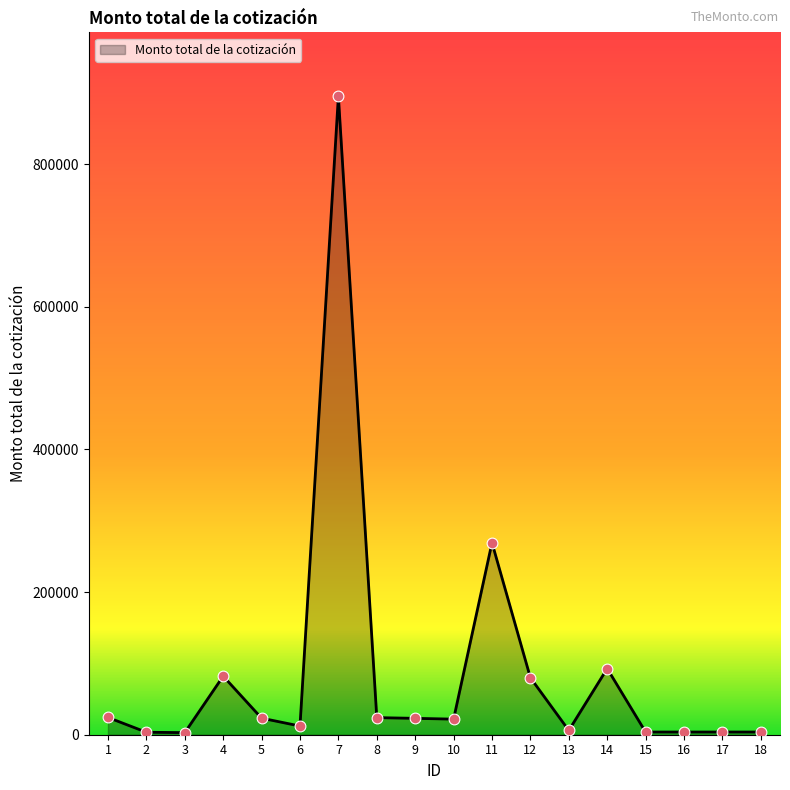

Which has a higher value, 12 or 13?

12